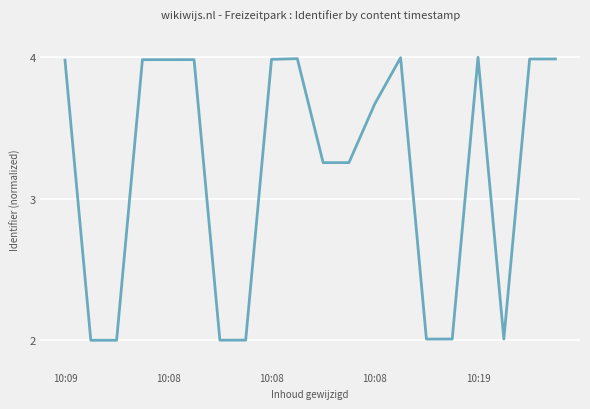

What is the greatest value displayed?

4.0